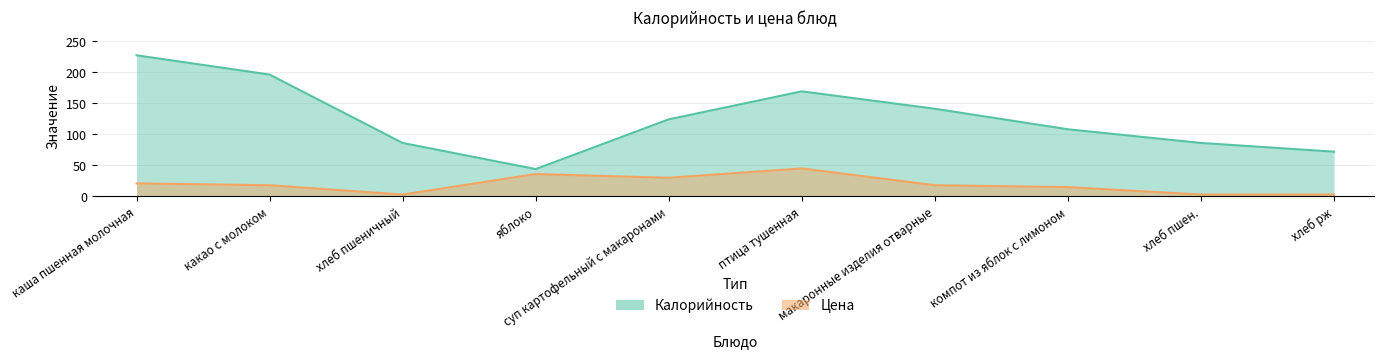

At суп картофельный с макаронами, list the series in order from smallest to largest.

Цена, Калорийность